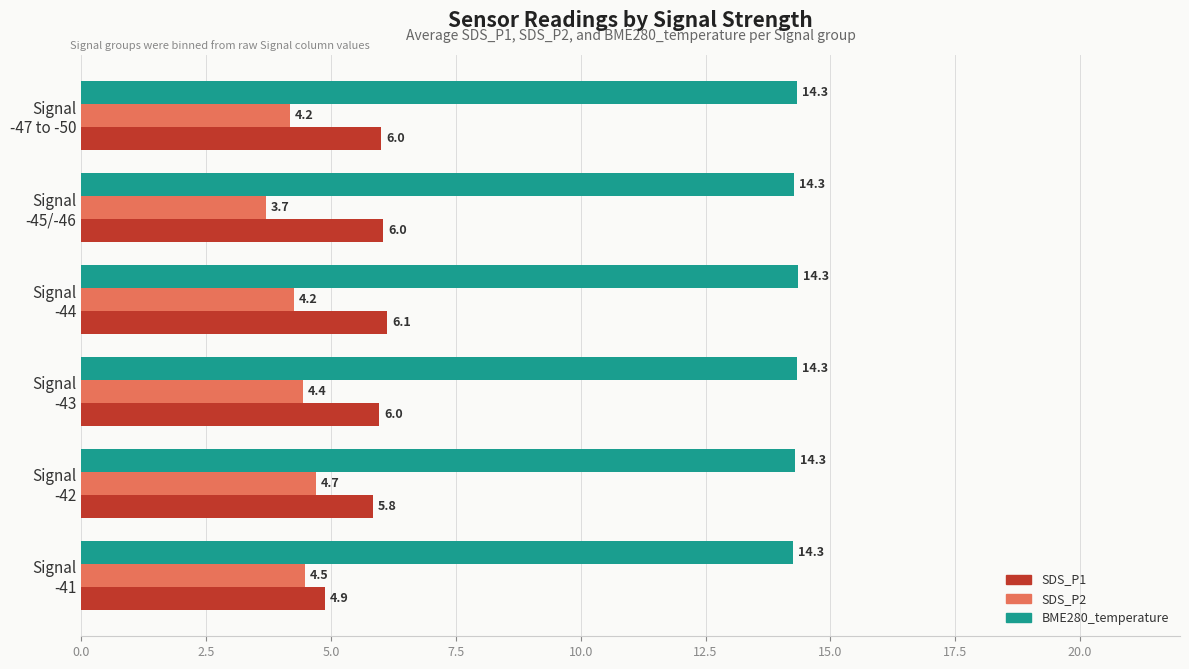

Which series has the largest range (max minus min)?

SDS_P1